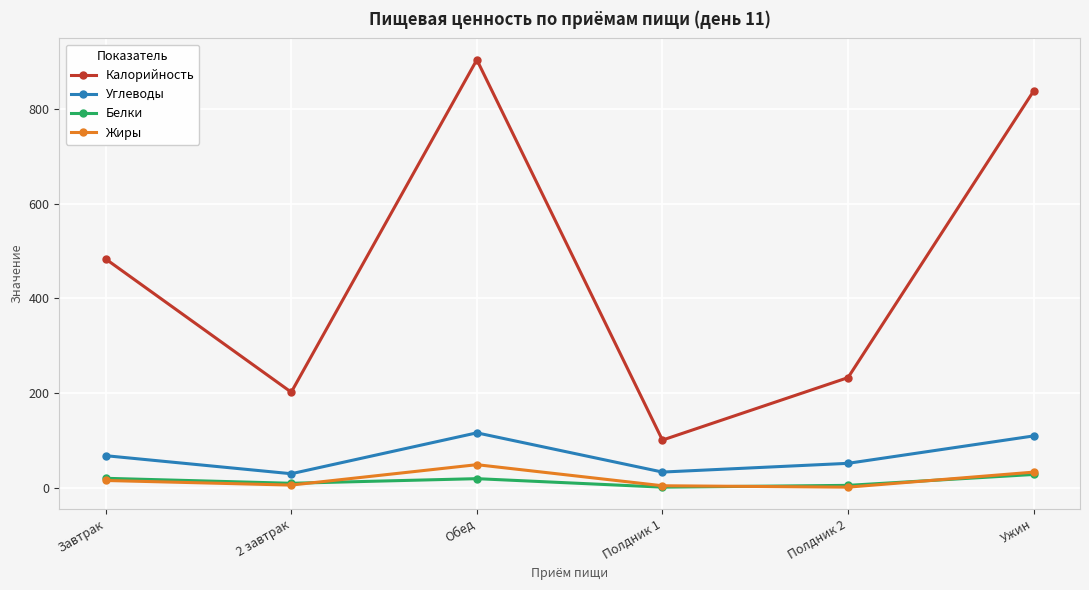

Where is the first local minimum for Белки?

2 завтрак